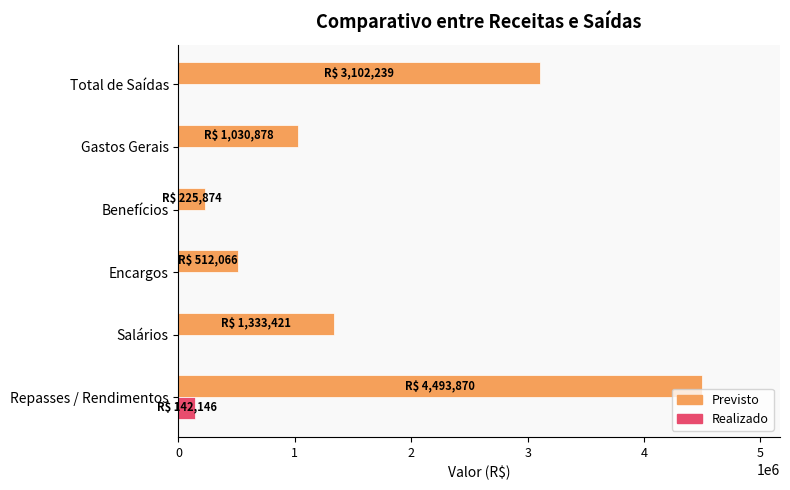

What is the sum of the Realizado values at Gastos Gerais and Repasses / Rendimentos?

142146.5